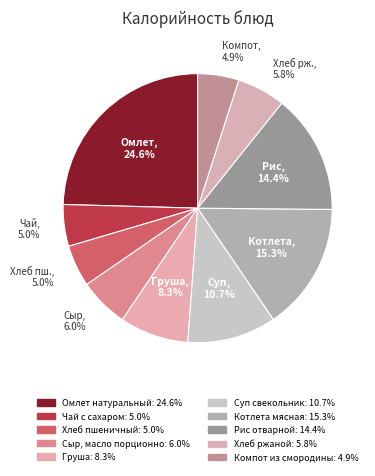

Is there a majority slice in this chart?

No